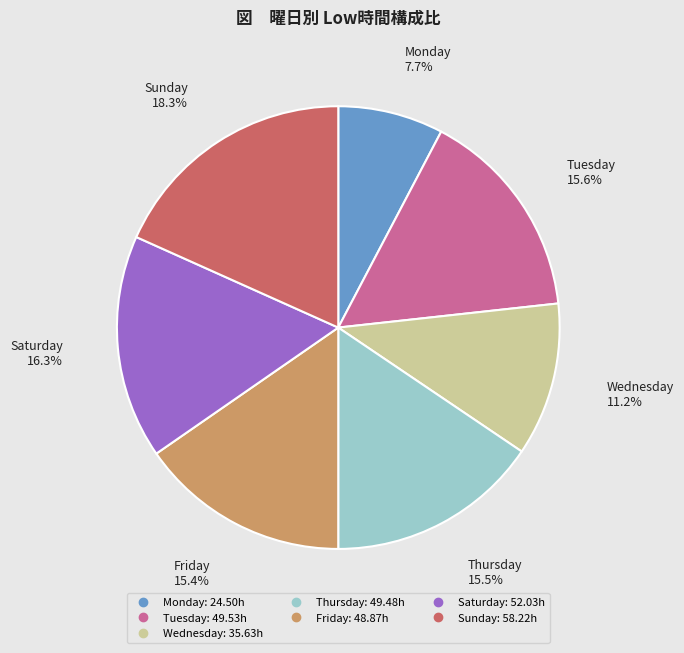

Is there a majority slice in this chart?

No